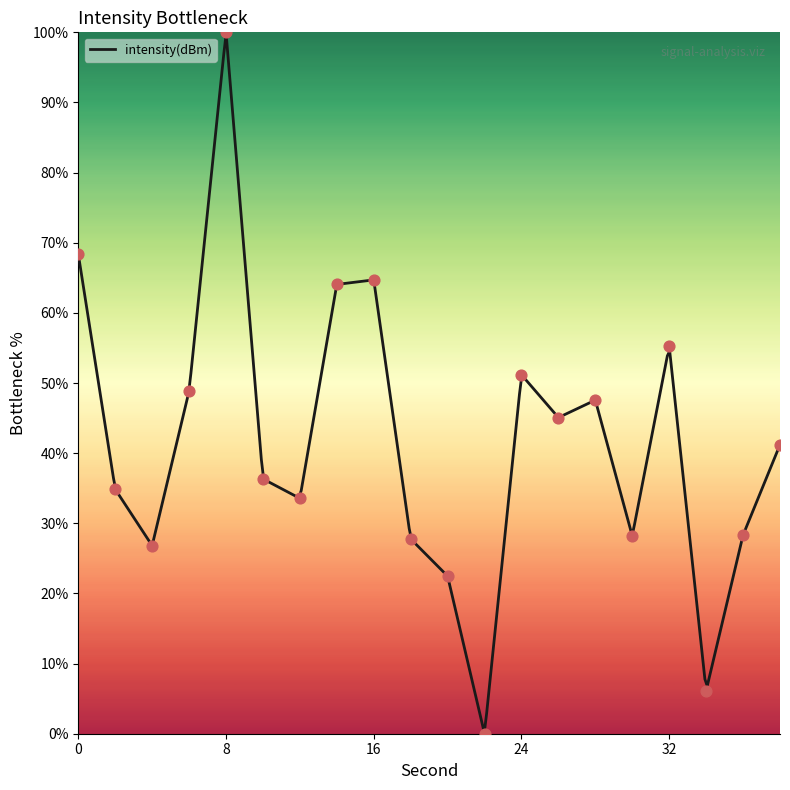

Approximately how many times larger is the value at 12 compared to 16?

0.5